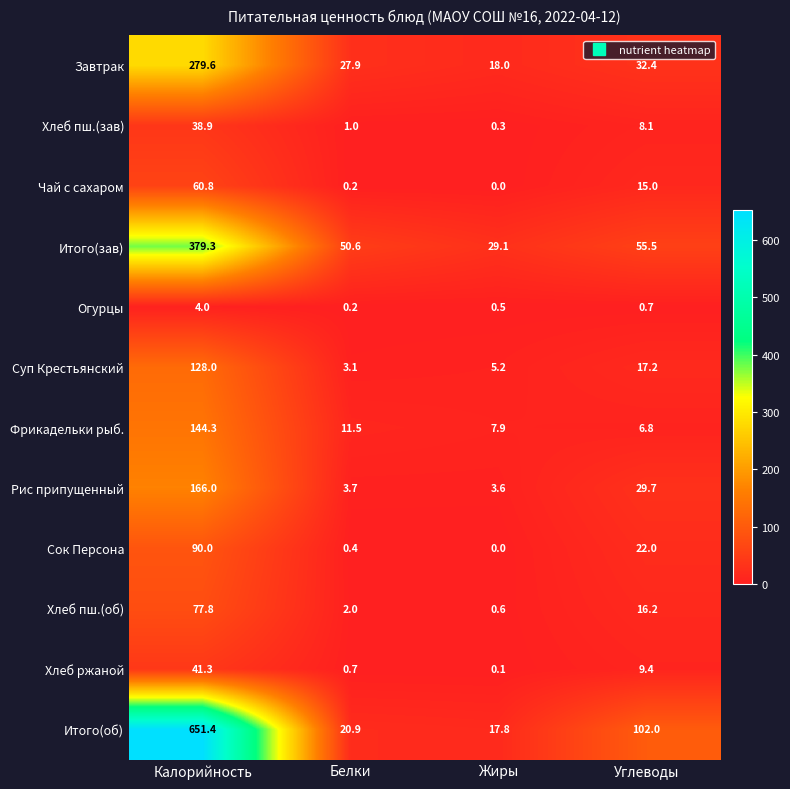

What is the total value across all series at Углеводы?

315.0